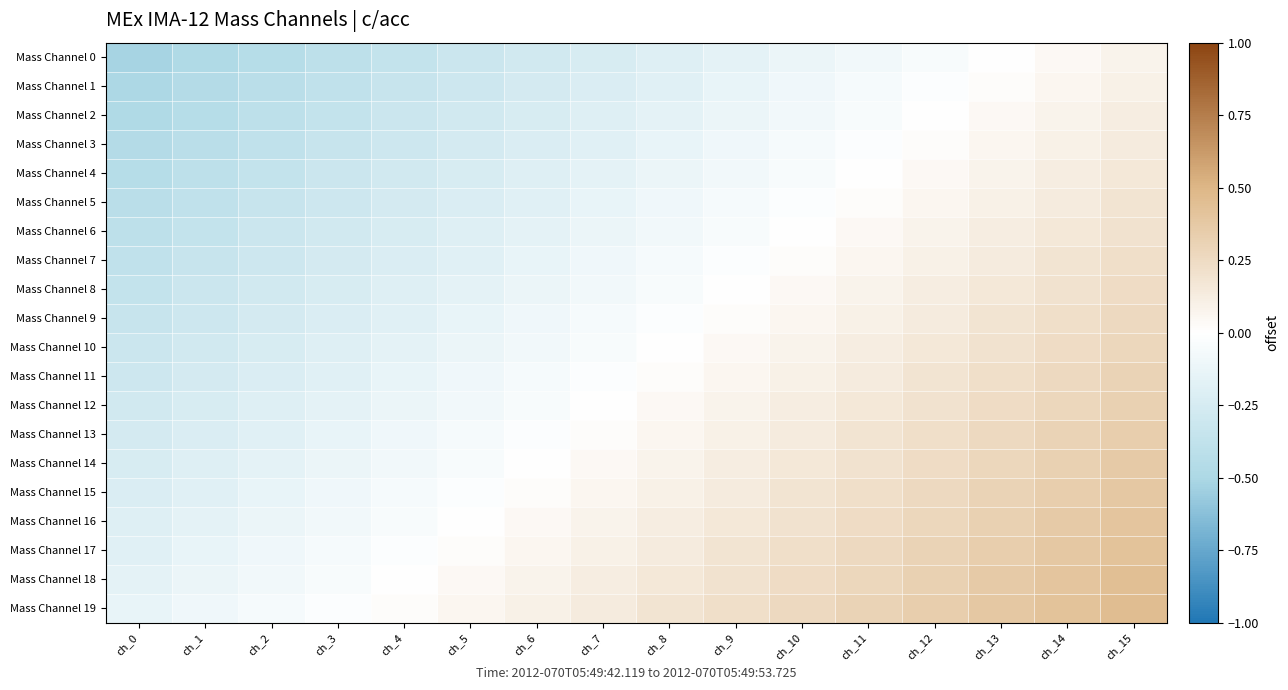

Between ch_11 and ch_6, which is larger?

ch_11